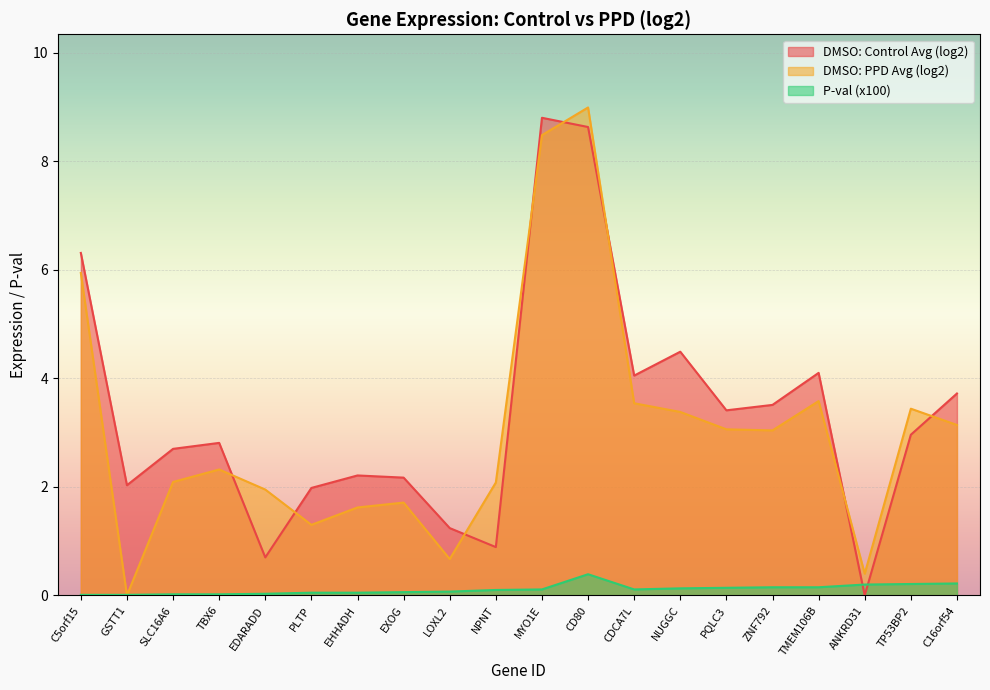

What is the label of the 13th point from the left?

CDCA7L